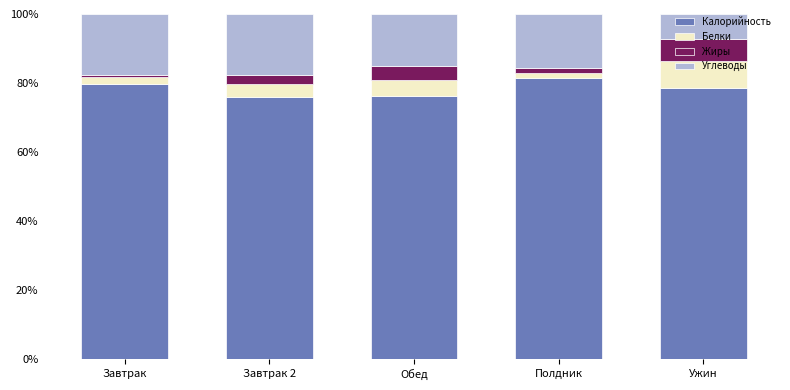

What are all the series names shown in the legend?

Калорийность, Белки, Жиры, Углеводы